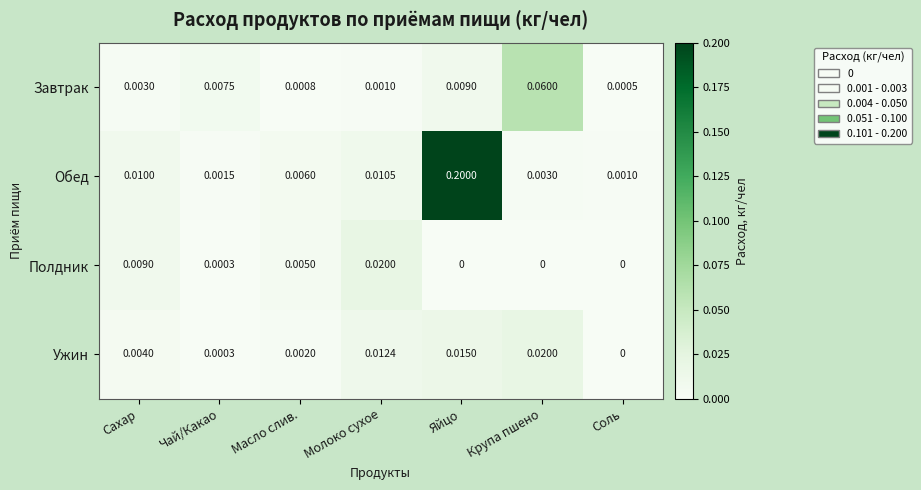

What is the greatest value displayed?

0.2